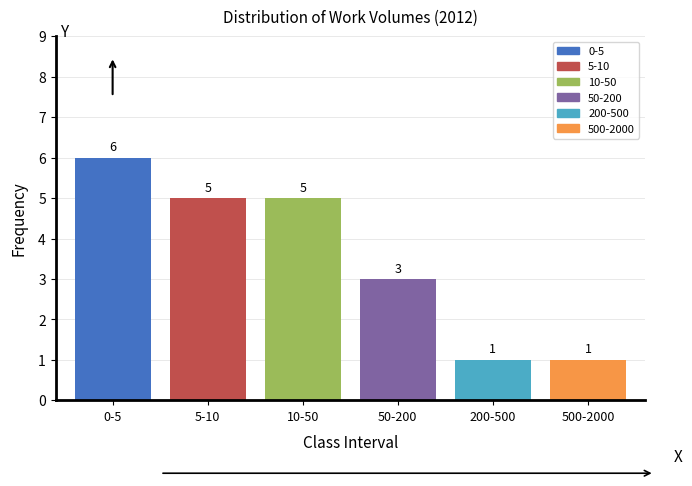

Reading left to right, transcribe all the data shown in this chart.

6	5	5	3	1	1